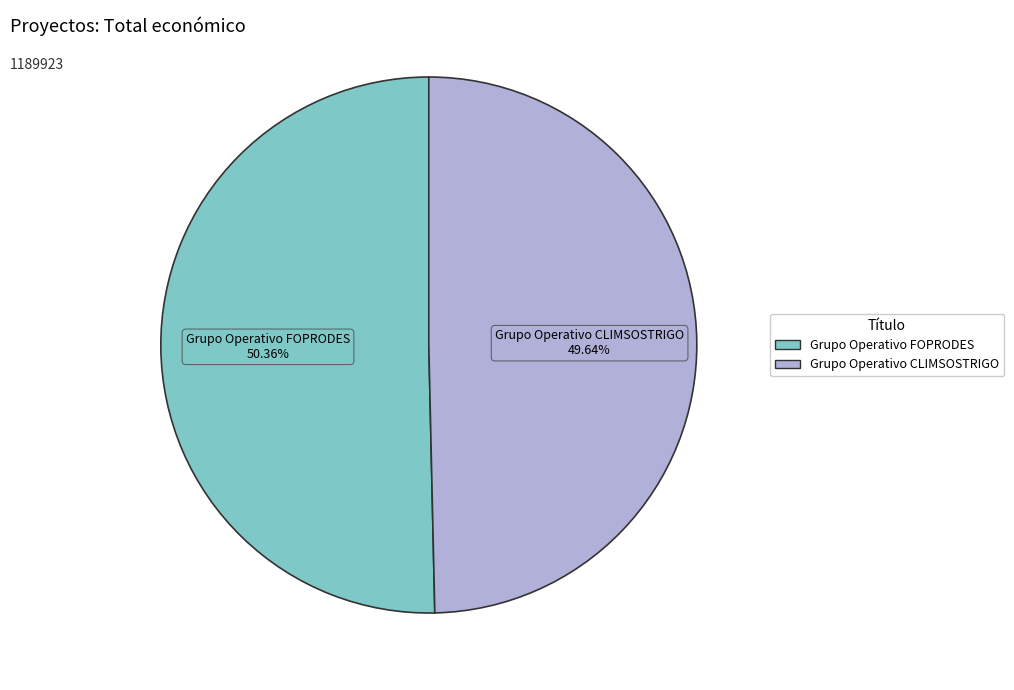

Which category has the smallest portion of the pie?

Grupo Operativo CLIMSOSTRIGO